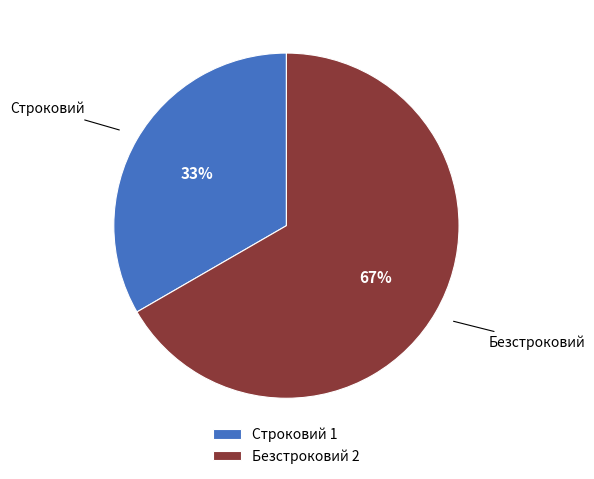

True or false: Безстроковий accounts for 54% of the total.

False